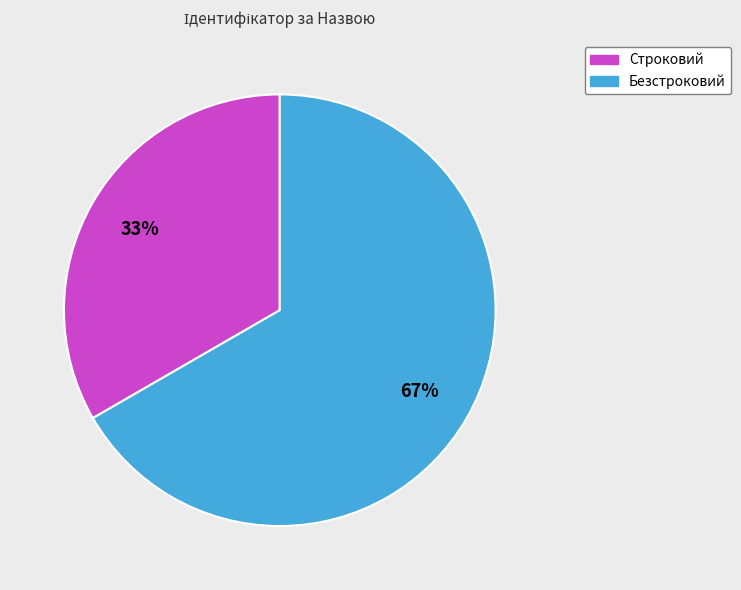

Rank the categories by value from highest to lowest.

Безстроковий, Строковий